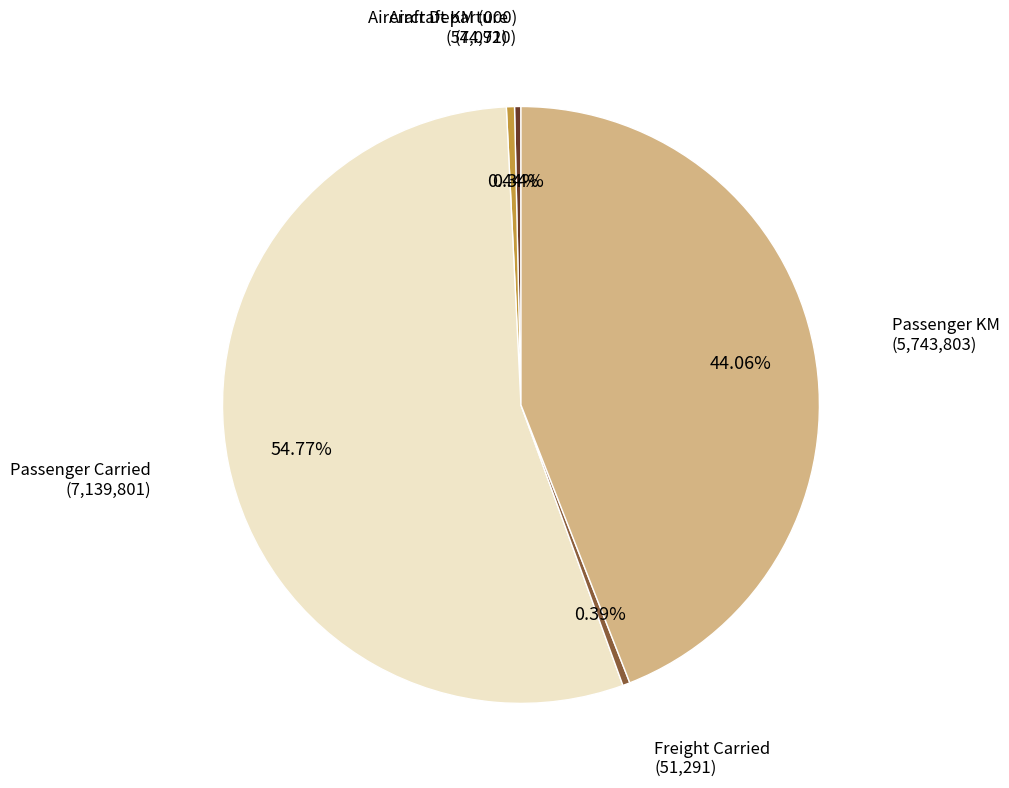

Does any single category account for the majority?

Yes